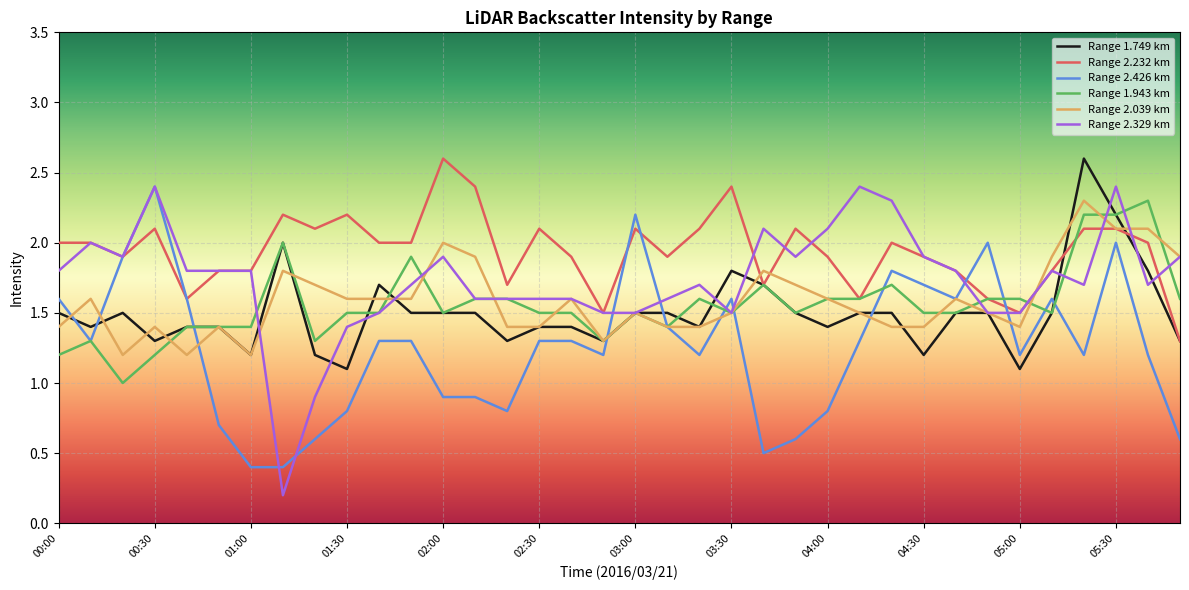

Which series has the widest spread of values?

Range 2.329 km